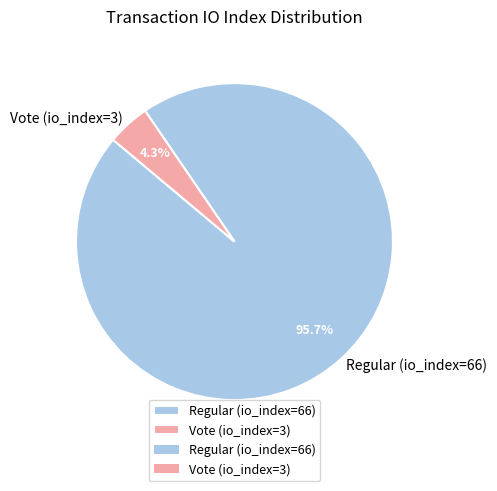

Which slice is the smallest?

Vote (io_index=3)